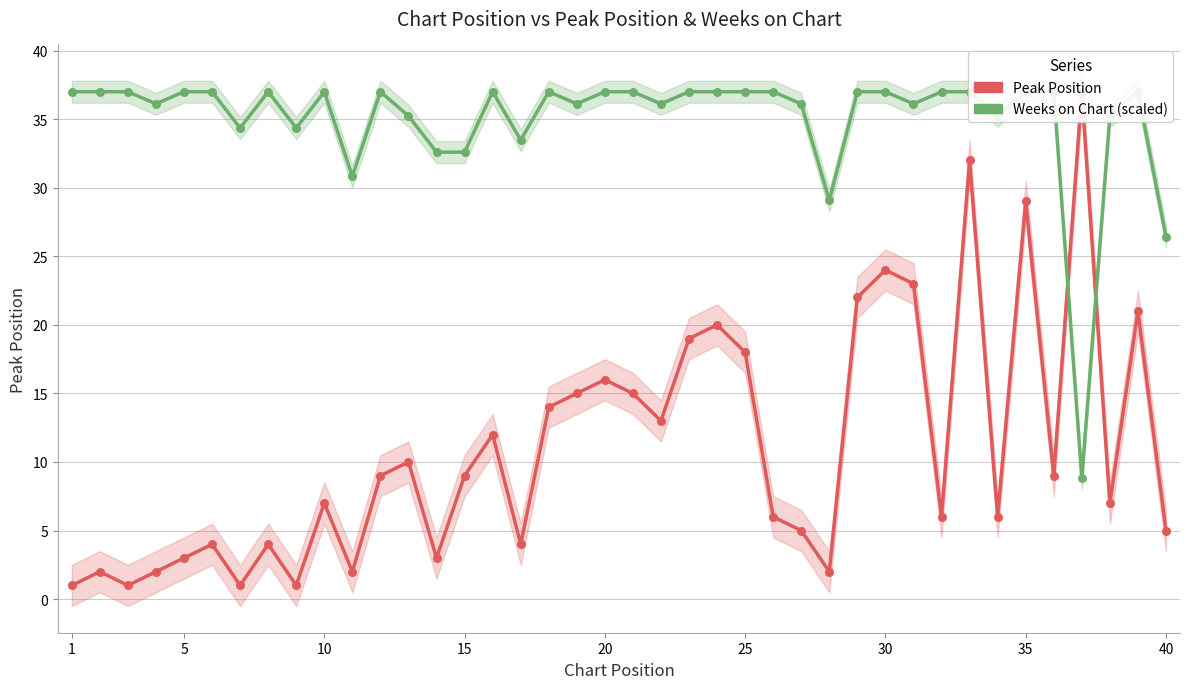

At how many categories does at least one series exceed 15?

40